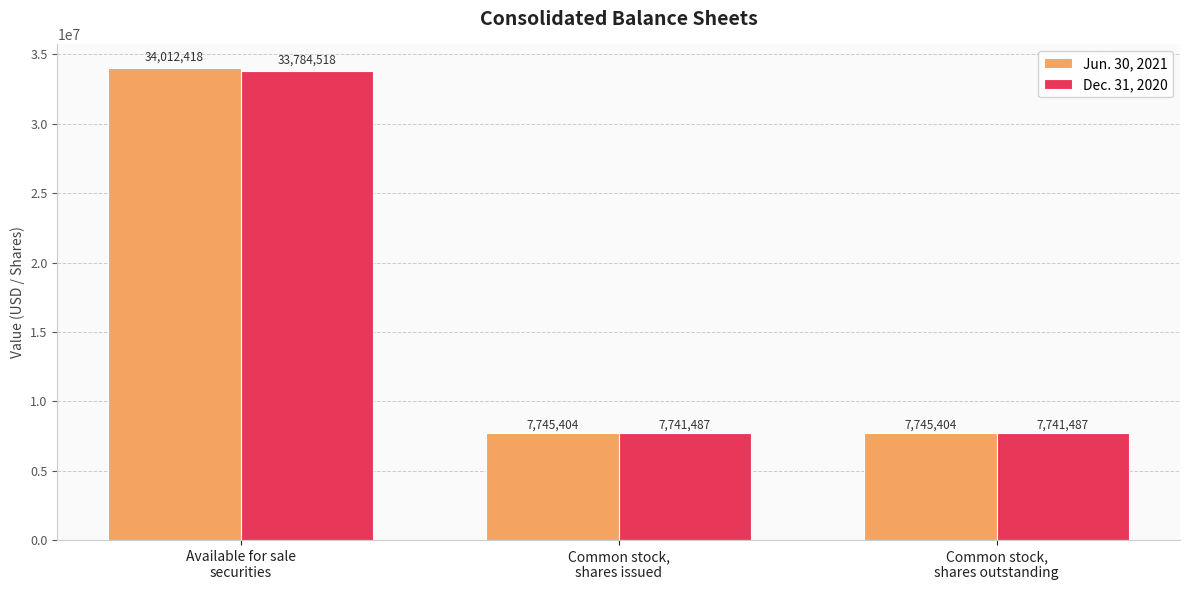

List the series in order of their peak value, lowest first.

Dec. 31, 2020, Jun. 30, 2021